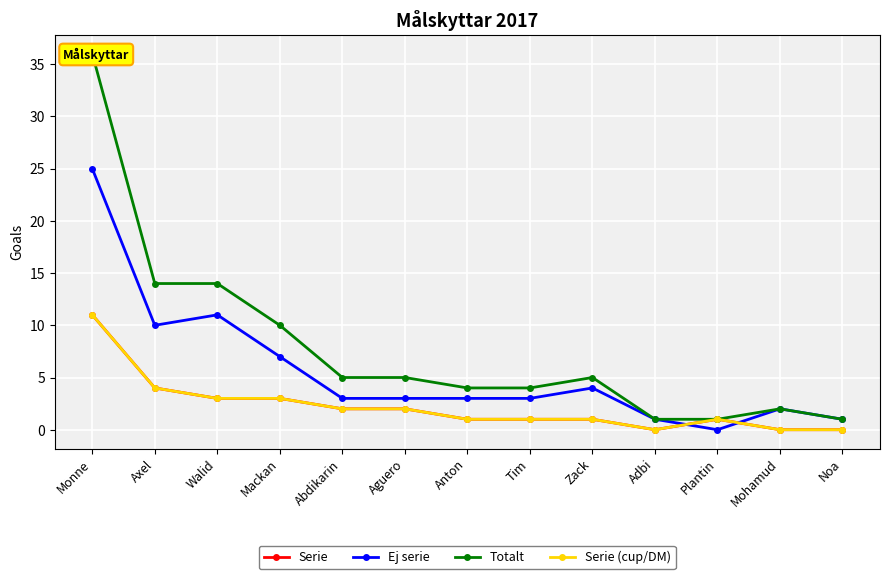

True or false: Serie and Ej serie cross at least once.

True